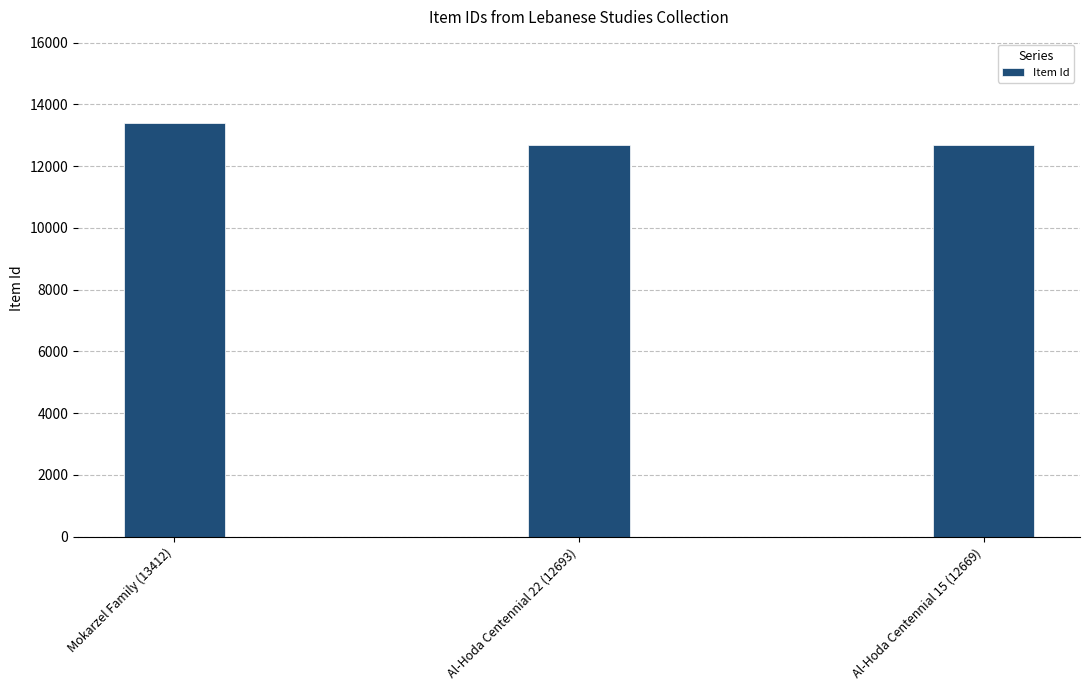

Is it true that the value at Al-Hoda Centennial 15 (12669) is 3854?

False